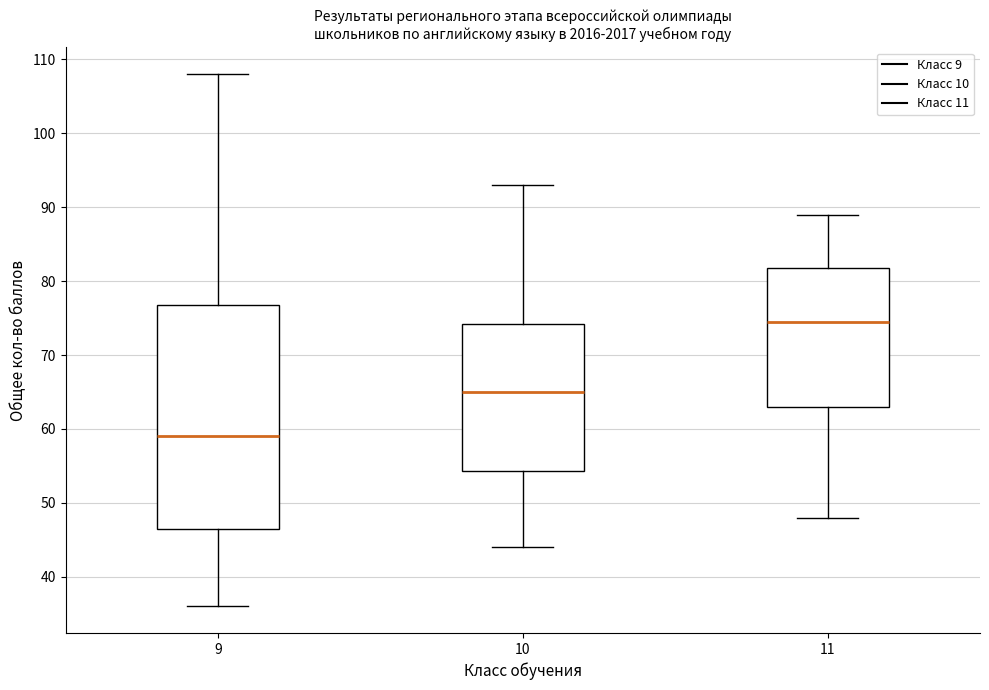

Reading left to right, transcribe this box plot: for each box, give where its median line is, the range the box spans, and where its two whiskers end, as read against the y-axis. The values are not printed on the chart, so give them approximately, as read against the axis.

9: median 59, box 47 to 77, whiskers 36 to 108
10: median 65, box 54 to 74, whiskers 44 to 93
11: median 75, box 63 to 82, whiskers 48 to 89